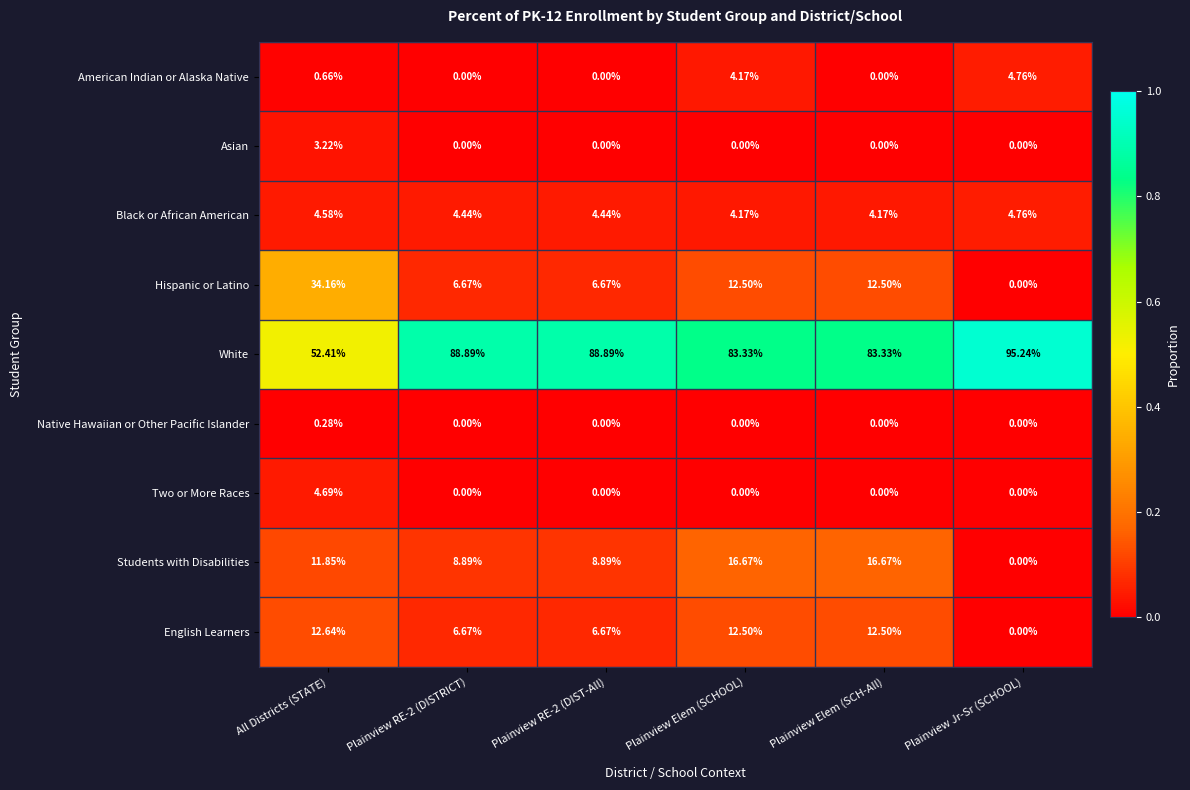

How many series are shown in this chart?

9